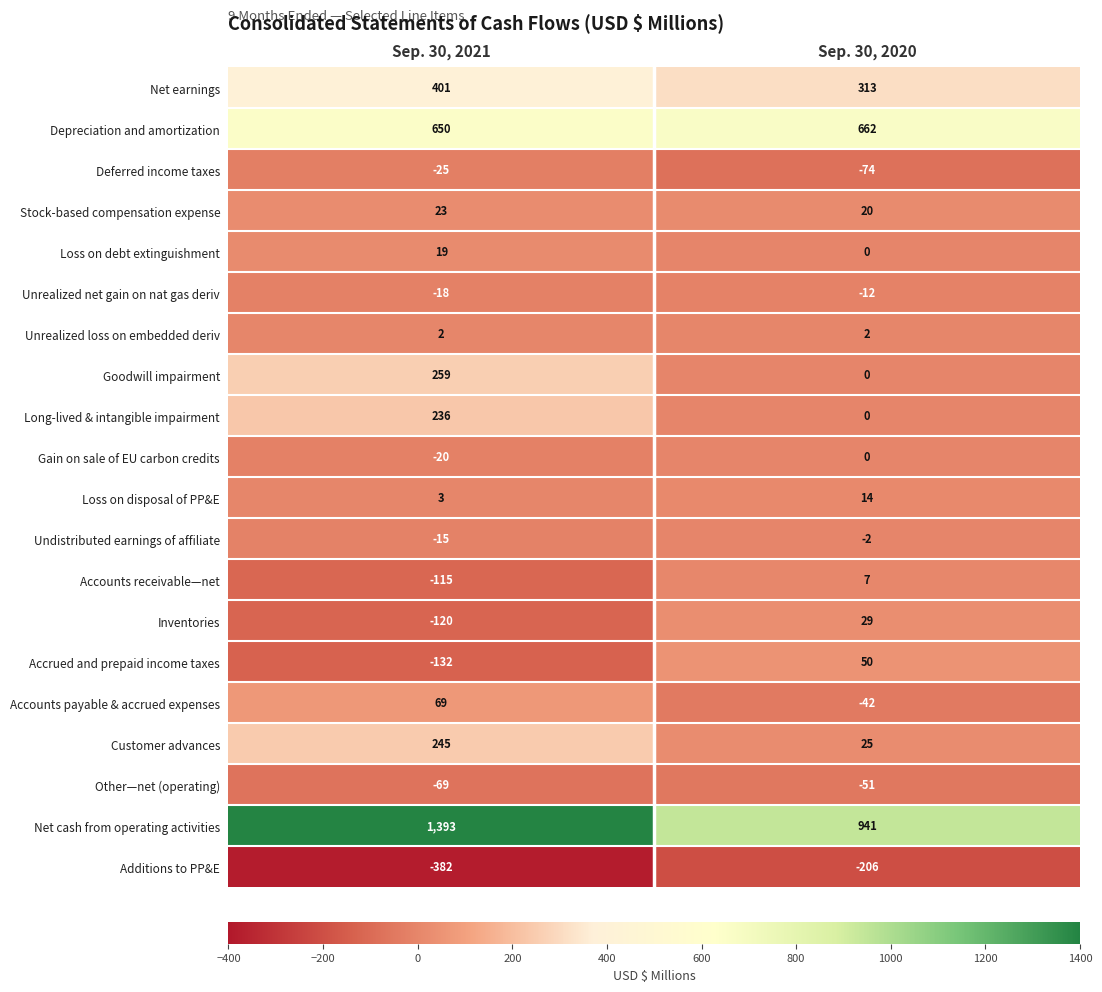

What is the difference between the highest and lowest values at Sep. 30, 2020?

1147